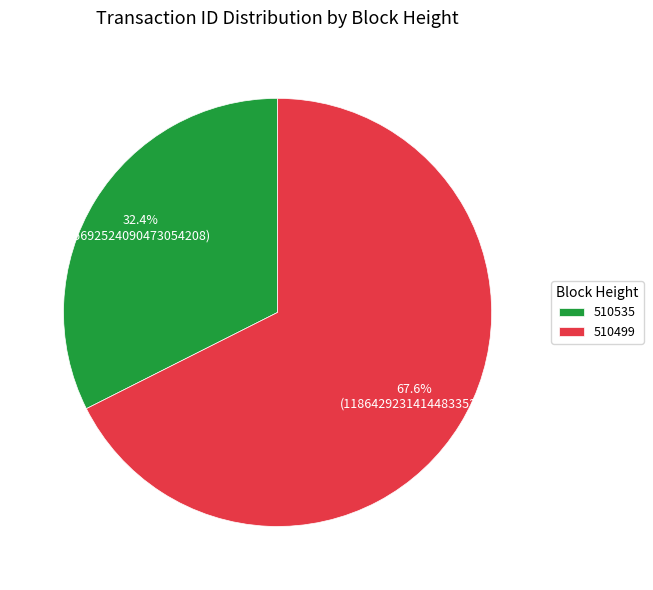

Between 510535 and 510499, which is larger?

510499